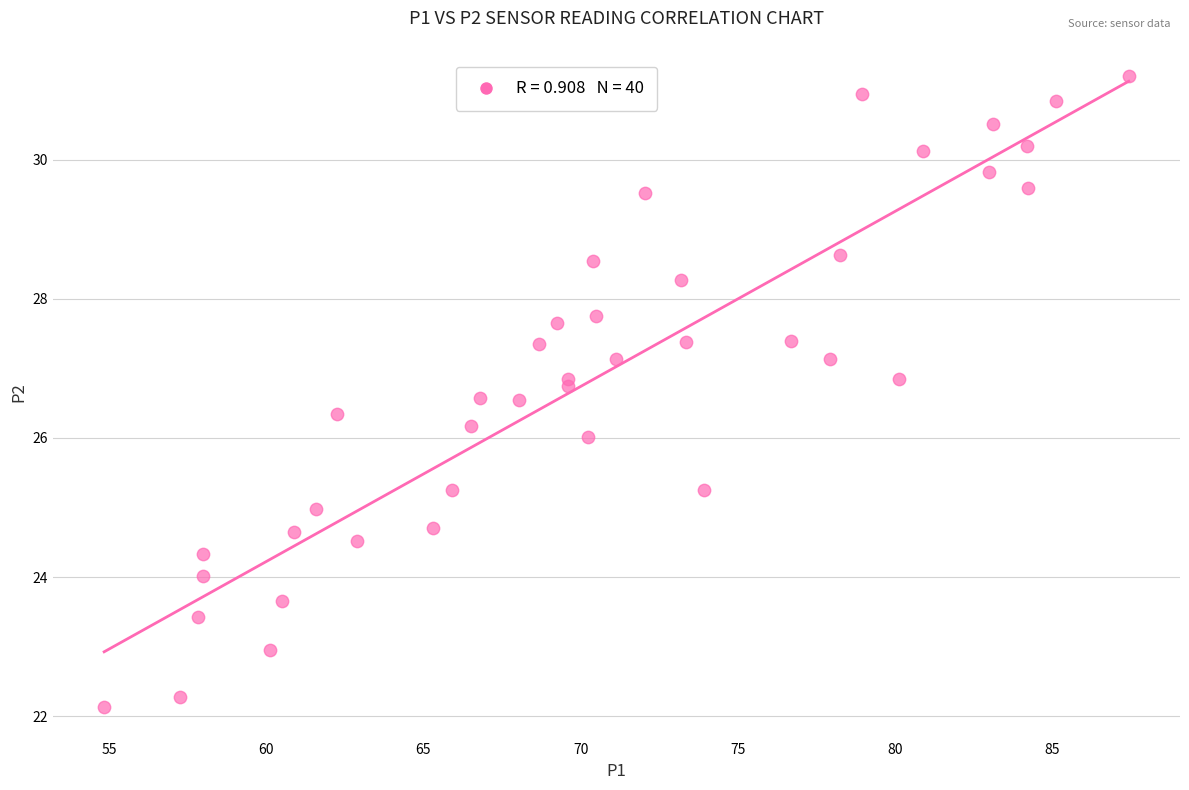

What is the range of X values (max minus min)?

32.6